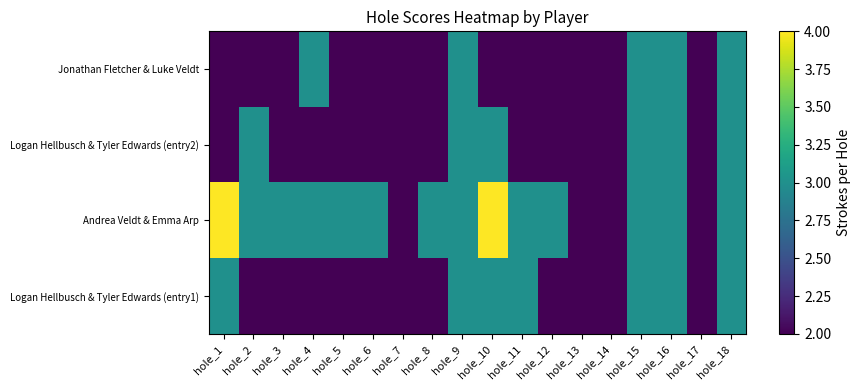

Rank the series by their maximum value, from lowest to highest.

Jonathan Fletcher & Luke Veldt, Logan Hellbusch & Tyler Edwards (entry2), Logan Hellbusch & Tyler Edwards (entry1), Andrea Veldt & Emma Arp